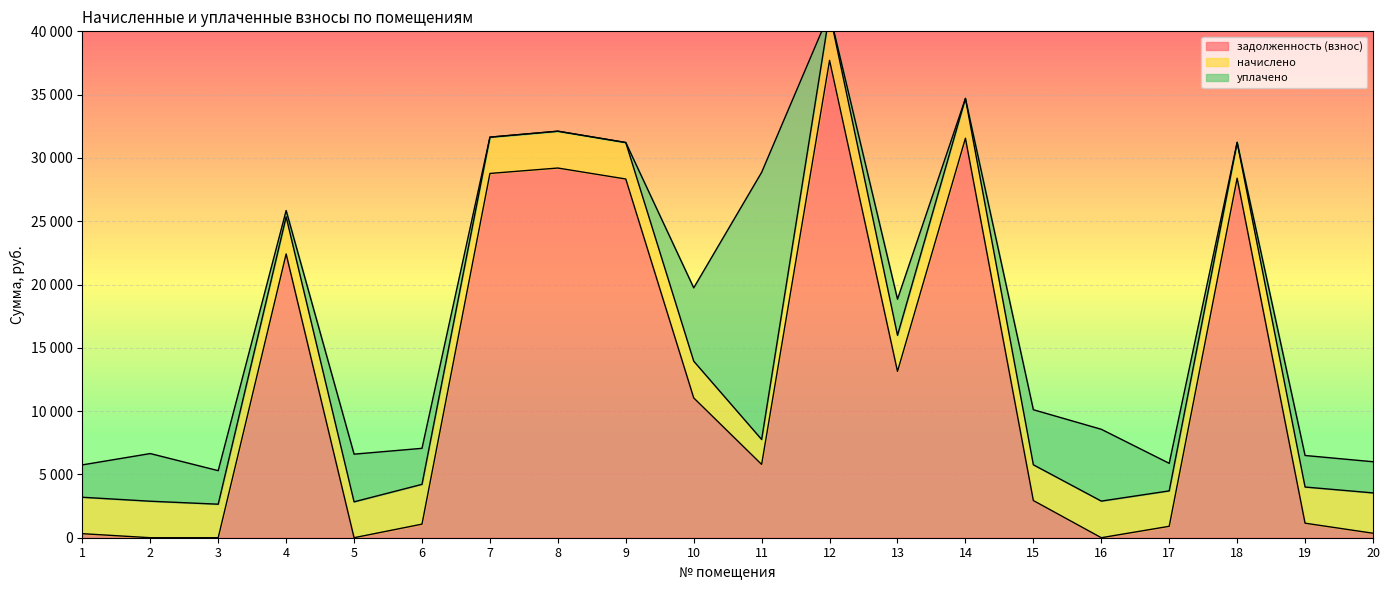

What is the sum of all задолженность (взнос) values?

243093.9